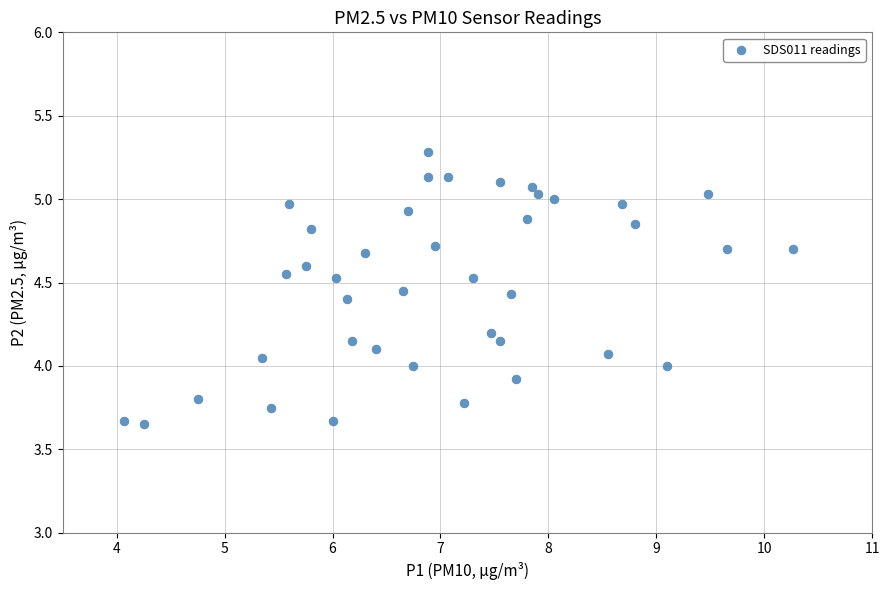

What is the range of X values (max minus min)?

6.2